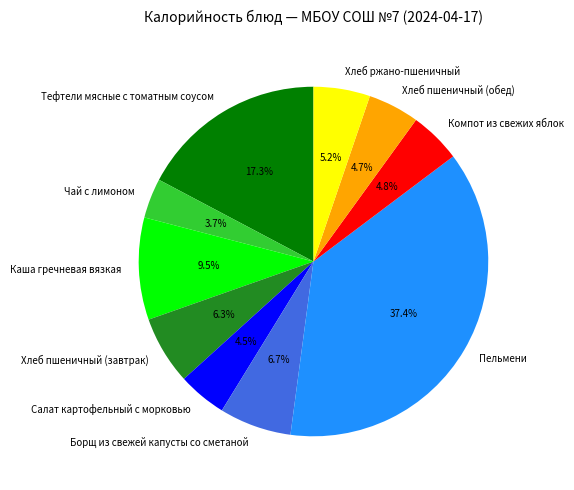

Does Борщ из свежей капусты со сметаной account for over 50% of the chart?

No